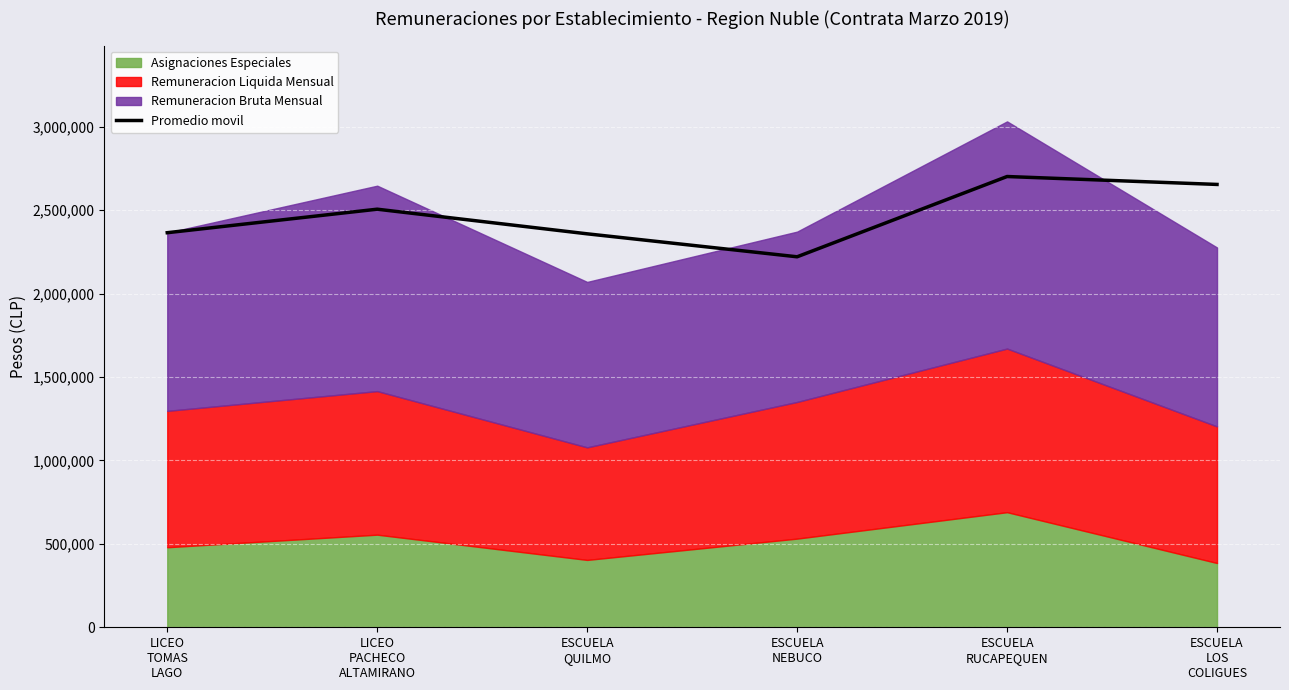

How many points are lower than both their immediate neighbors (excluding endpoints)?

1